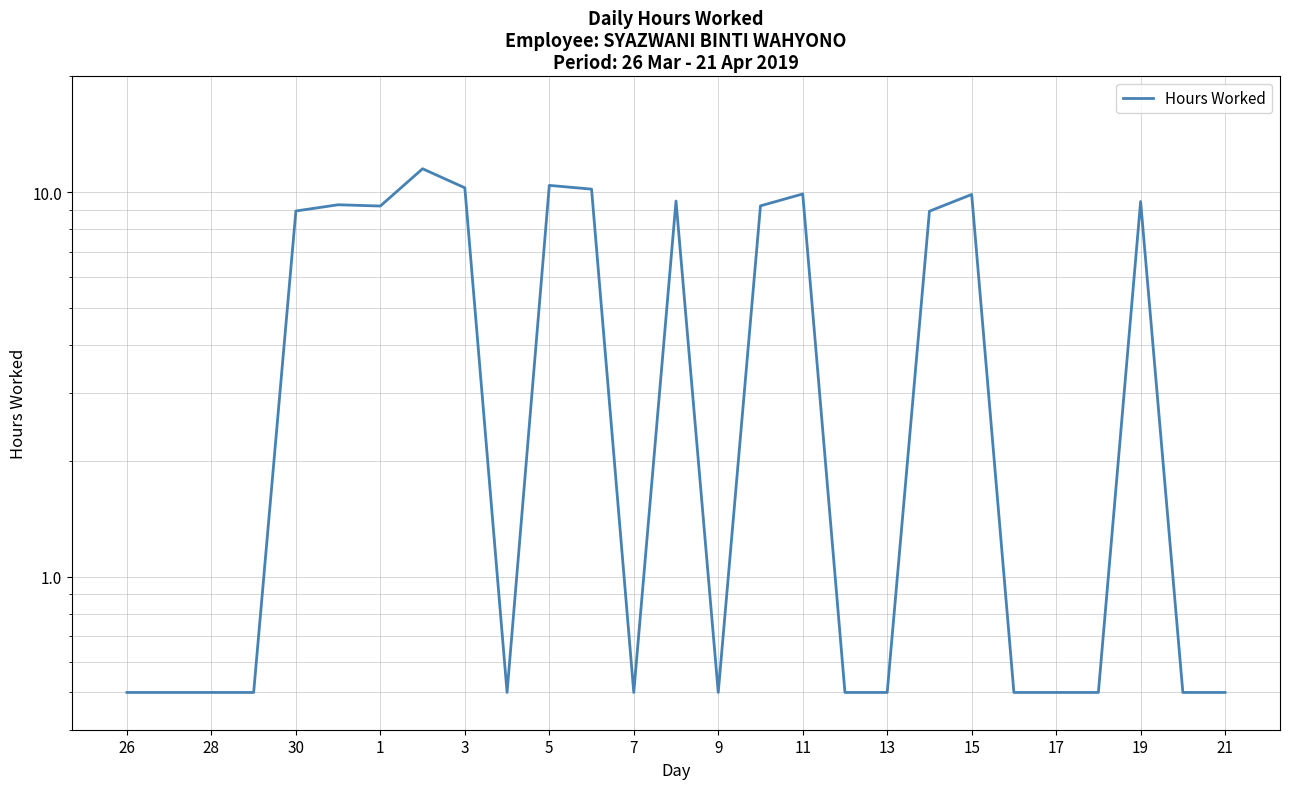

The value at 21 is 6.1. True or false?

False